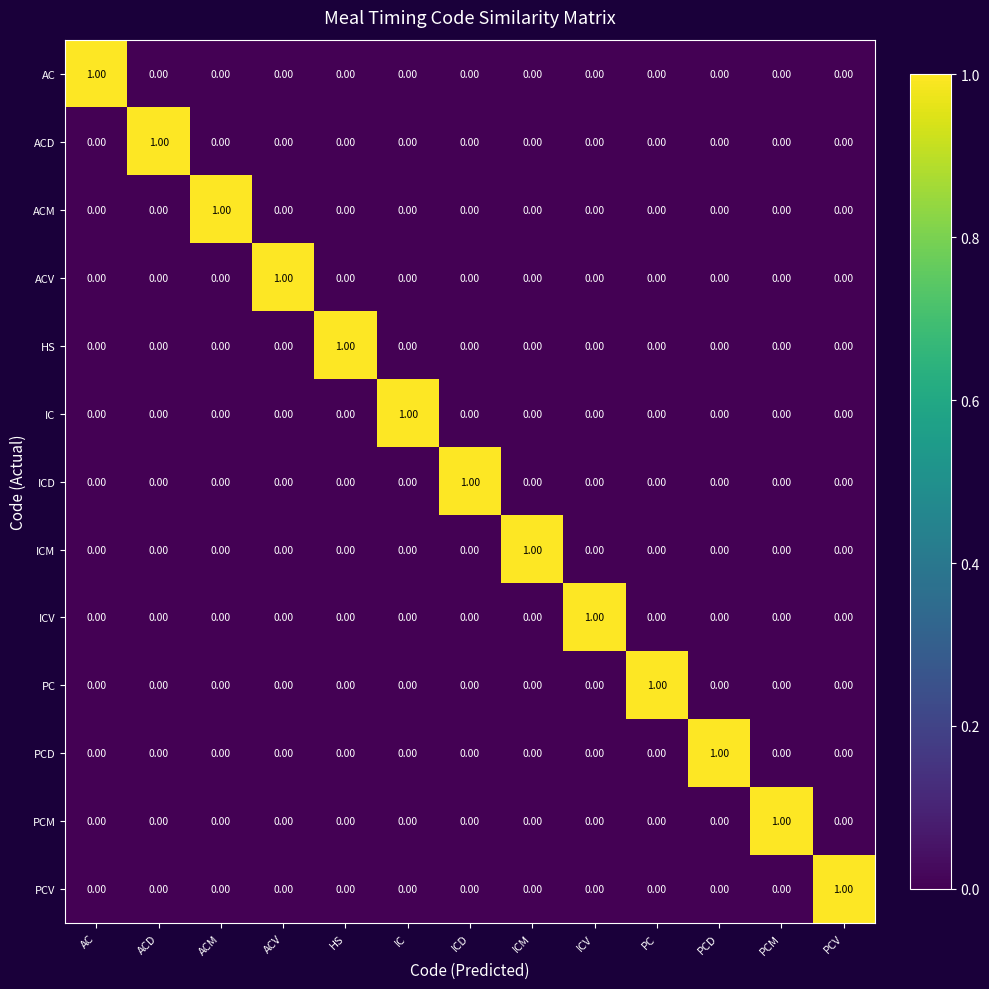

What is the maximum value shown in the chart?

1